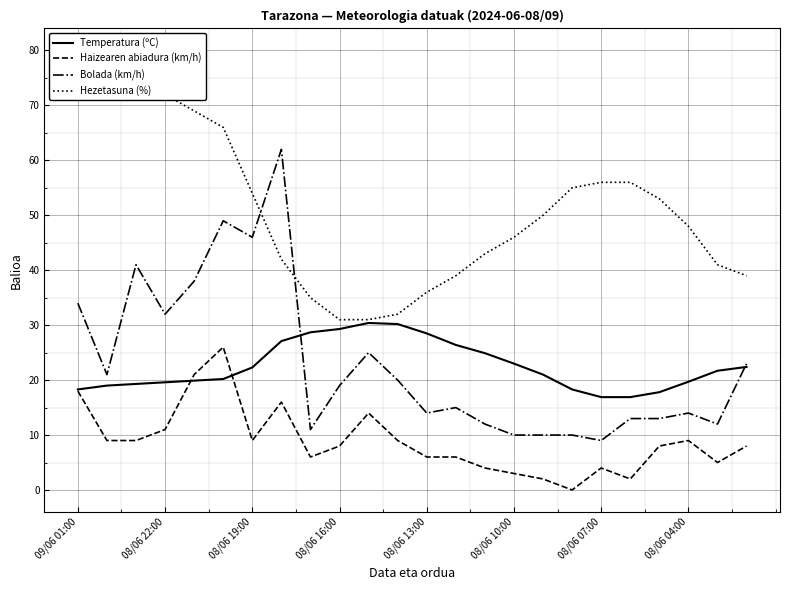

Reading left to right, what are all the values shown in this chart?

Temperatura (ºC): 18.3	19.0	19.3	19.6	19.9	20.2	22.3	27.1	28.7	29.3	30.4	30.2	28.5	26.4	24.9	23.0	21.0	18.3	16.9	16.9	17.8	19.7	21.7	22.4
Haizearen abiadura (km/h): 18.0	9.0	9.0	11.0	21.0	26.0	9.0	16.0	6.0	8.0	14.0	9.0	6.0	6.0	4.0	3.0	2.0	0.0	4.0	2.0	8.0	9.0	5.0	8.0
Bolada (km/h): 34.0	21.0	41.0	32.0	38.0	49.0	46.0	62.0	11.0	19.0	25.0	20.0	14.0	15.0	12.0	10.0	10.0	10.0	9.0	13.0	13.0	14.0	12.0	23.0
Hezetasuna (%): 80.0	72.0	72.0	72.0	69.0	66.0	54.0	42.0	35.0	31.0	31.0	32.0	36.0	39.0	43.0	46.0	50.0	55.0	56.0	56.0	53.0	48.0	41.0	39.0